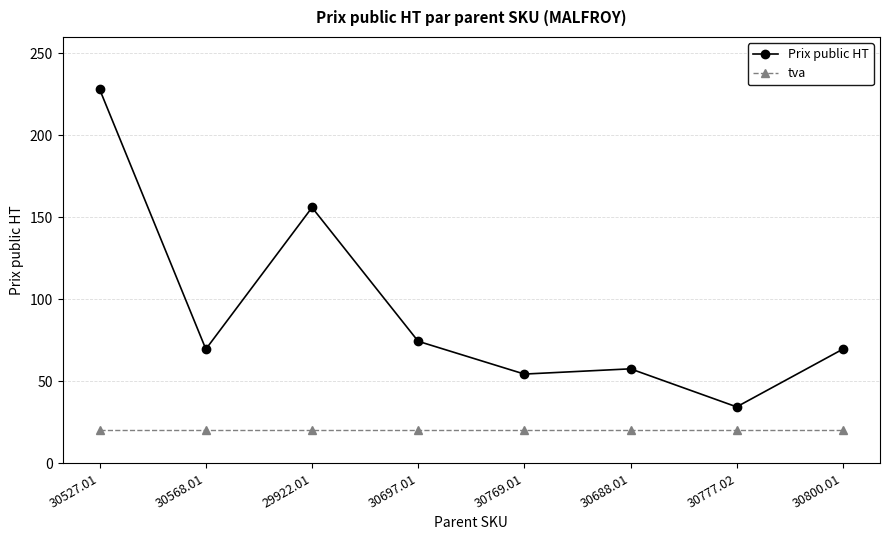

List the series in order of their overall mean, lowest first.

tva, Prix public HT